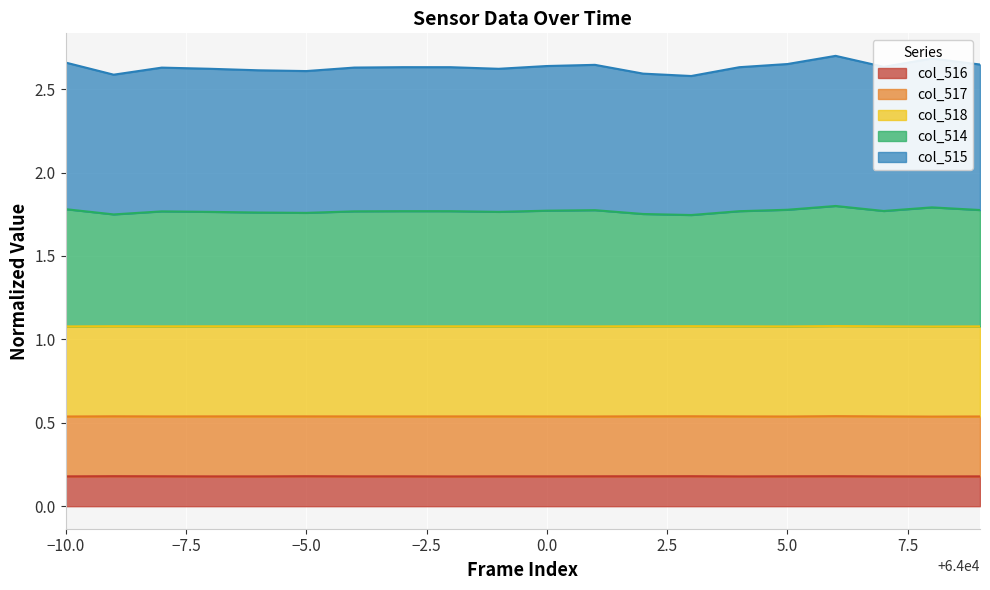

What is the difference between the highest and lowest values at 0.0?

2.5